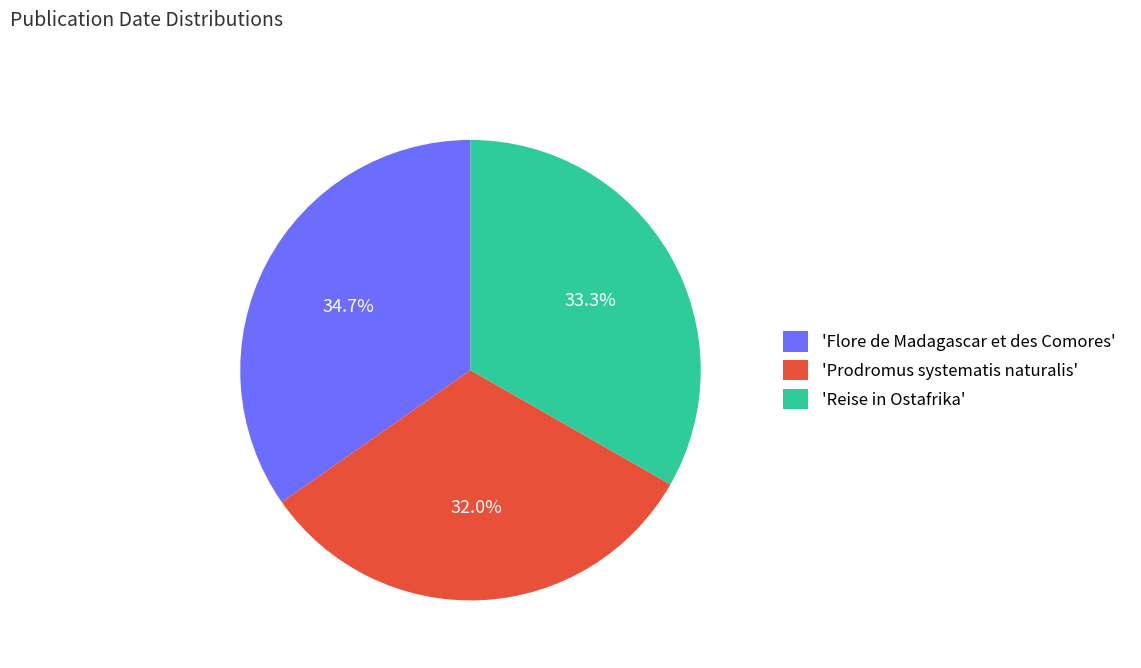

Is 'Flore de Madagascar et des Comores' the majority of the pie?

No